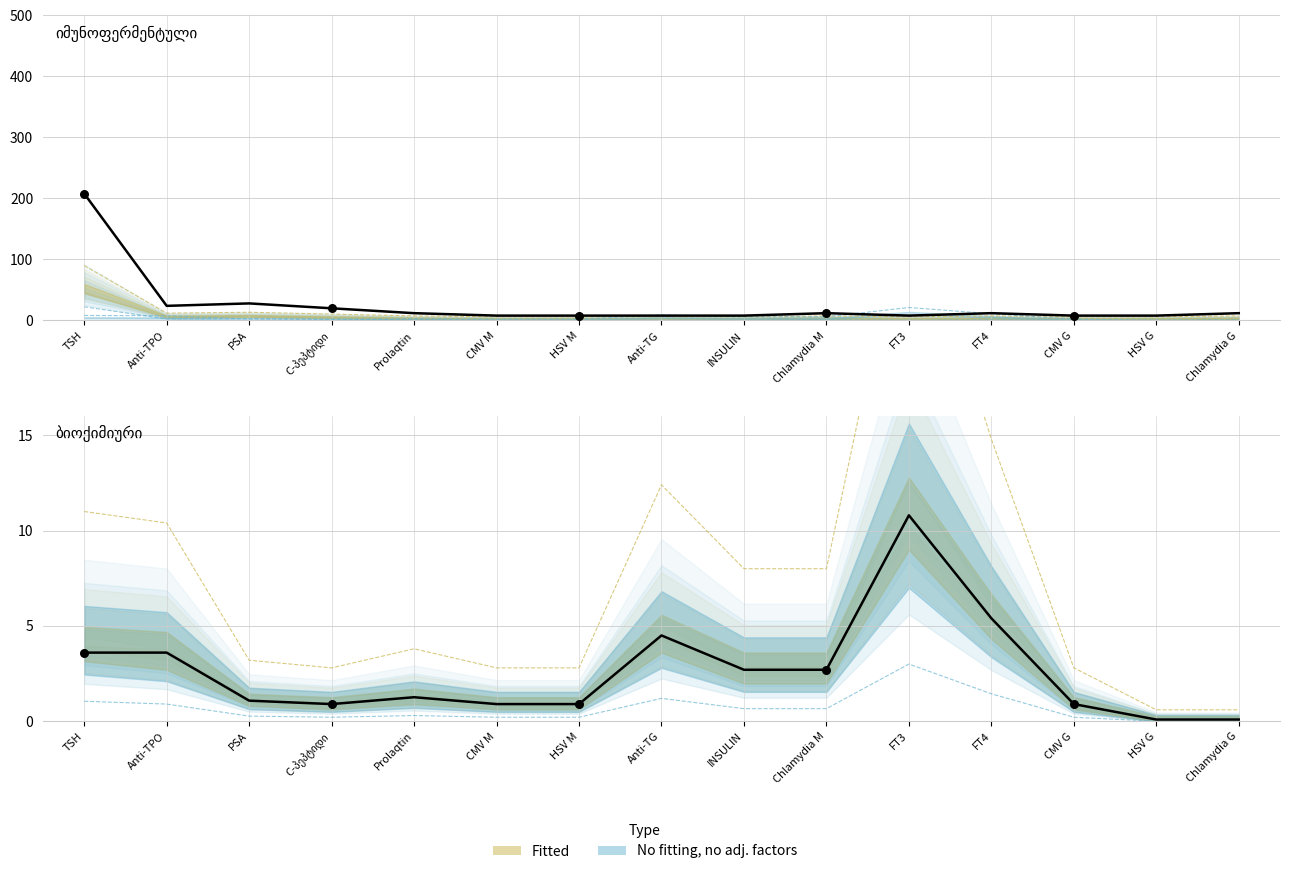

What is the total value across all series at CMV G?

8.9